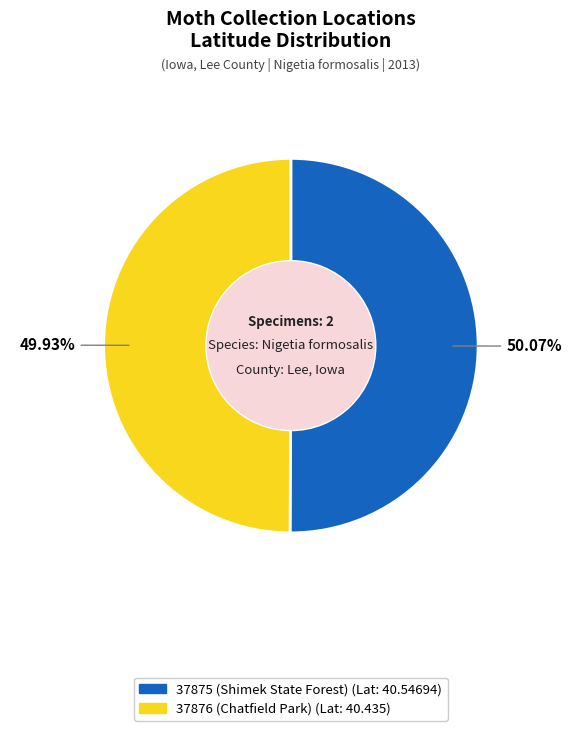

Count the number of slices in the pie.

2